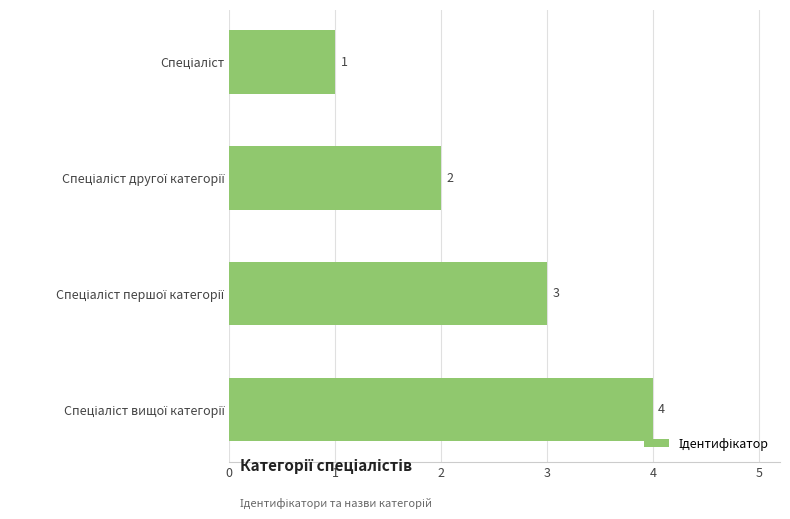

What is the maximum value shown in the chart?

4